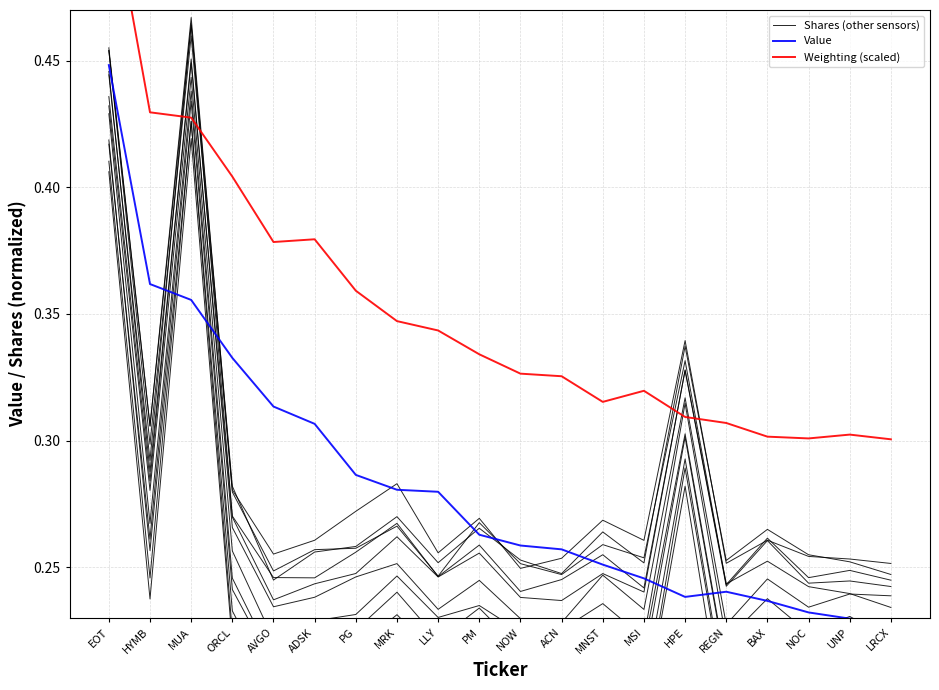

What is the difference between the maximum and minimum values in the Value series?

0.2